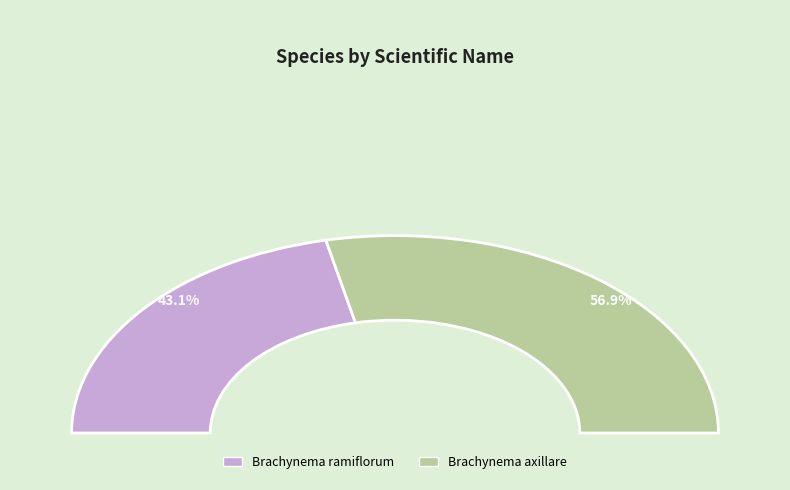

What is the ratio of the value at Brachynema axillare to the value at Brachynema ramiflorum?

1.3